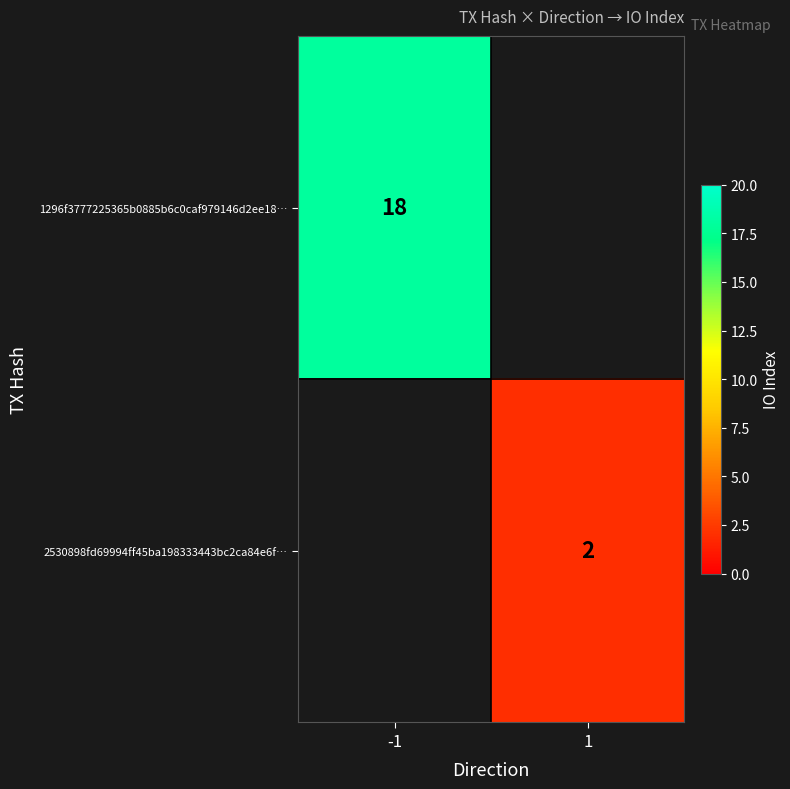

Which has a higher value, 1 or -1?

-1